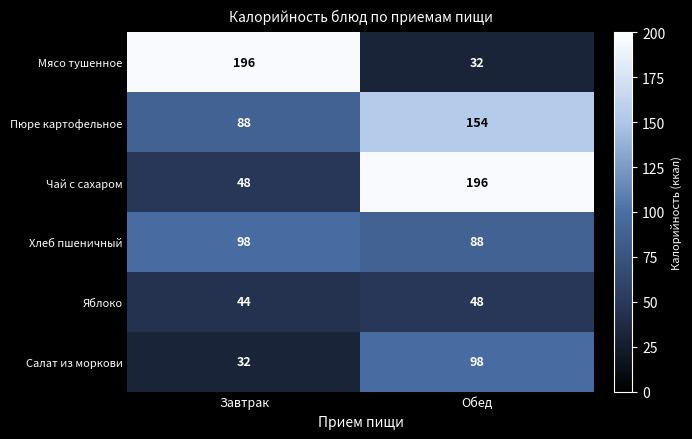

What is the sum of all Мясо тушенное values?

228